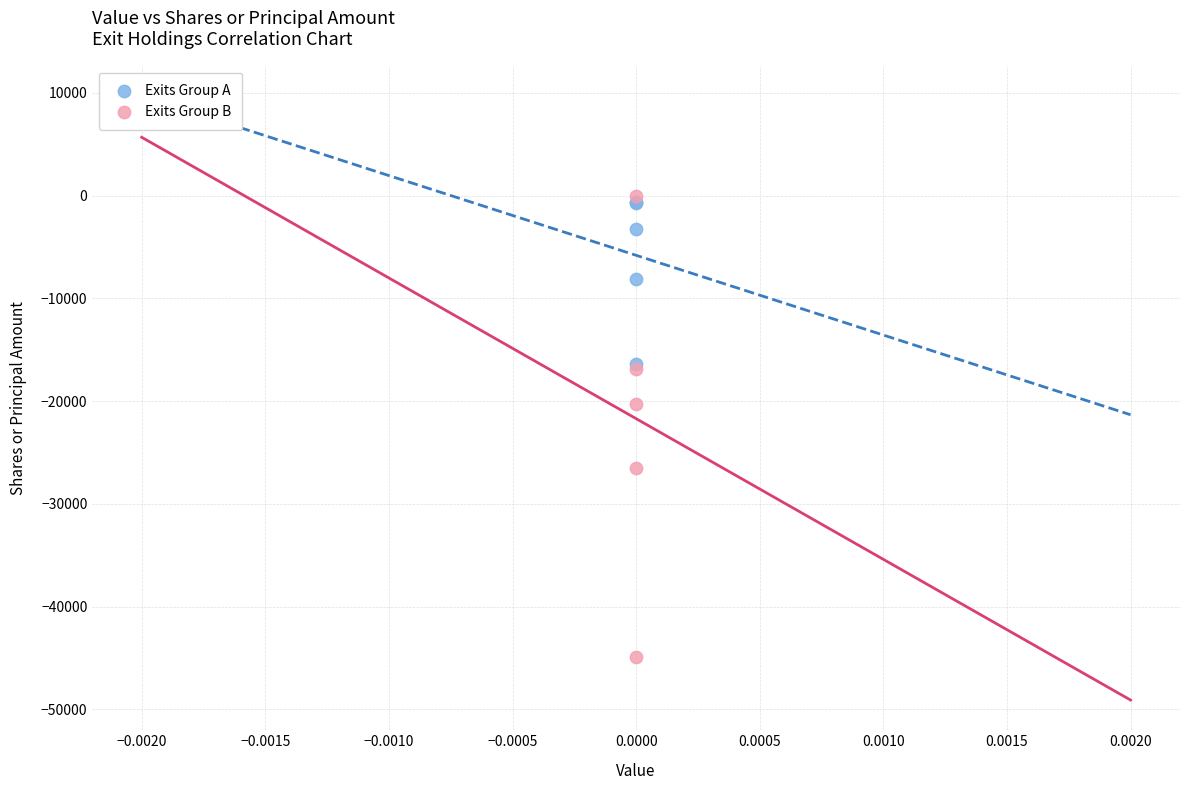

Which series reaches the maximum Y coordinate?

Exits Group B